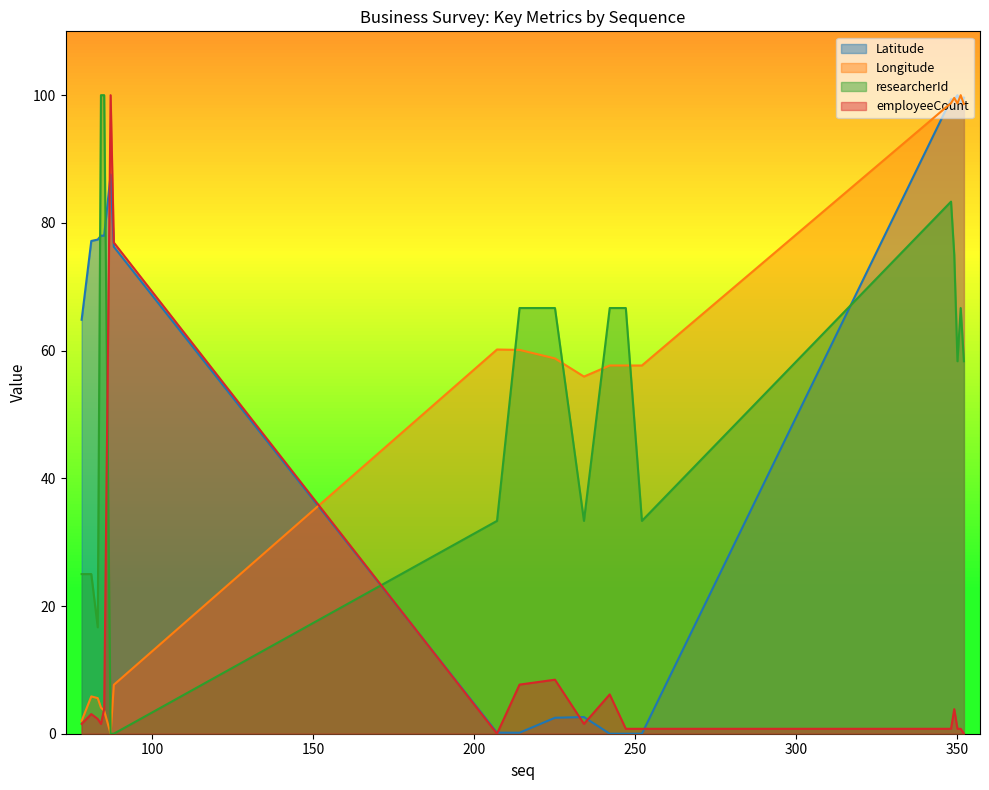

What is the maximum value shown in the chart?

100.0